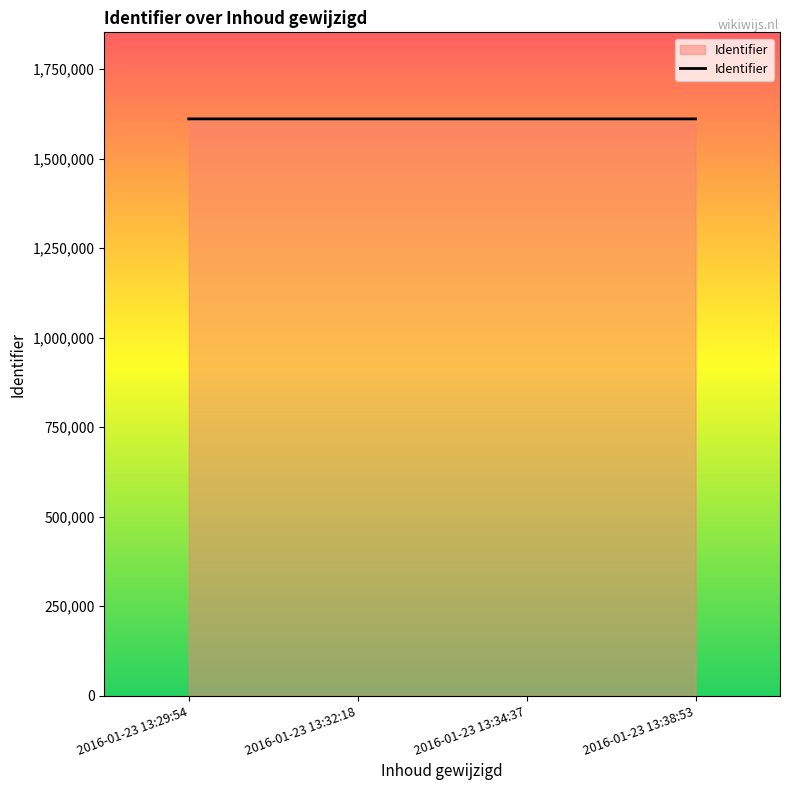

What is the ratio of the value at 2016-01-23 13:29:54 to the value at 2016-01-23 13:38:53?

1.0